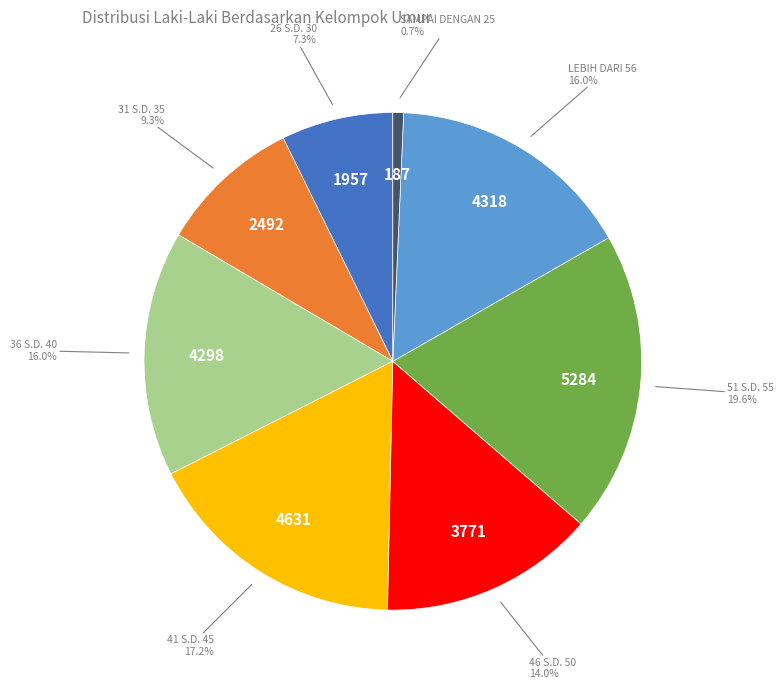

To the nearest percent, what percentage of the pie is 31 S.D. 35?

9%